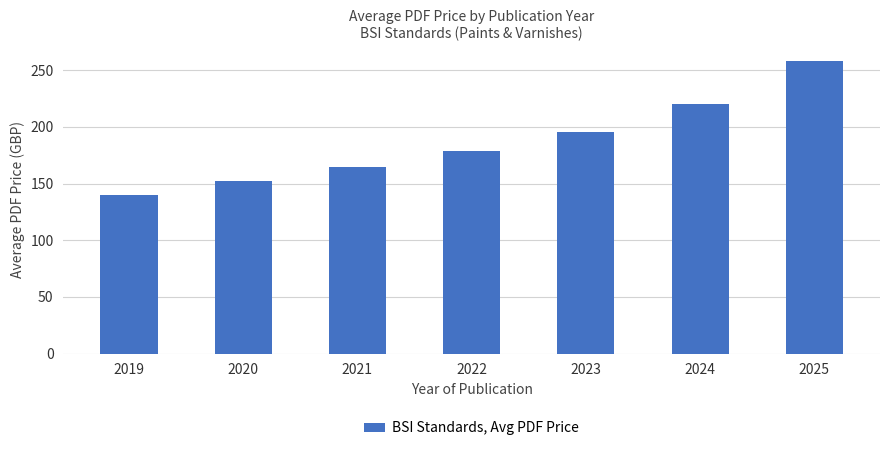

What is the sum of all values?

1309.7